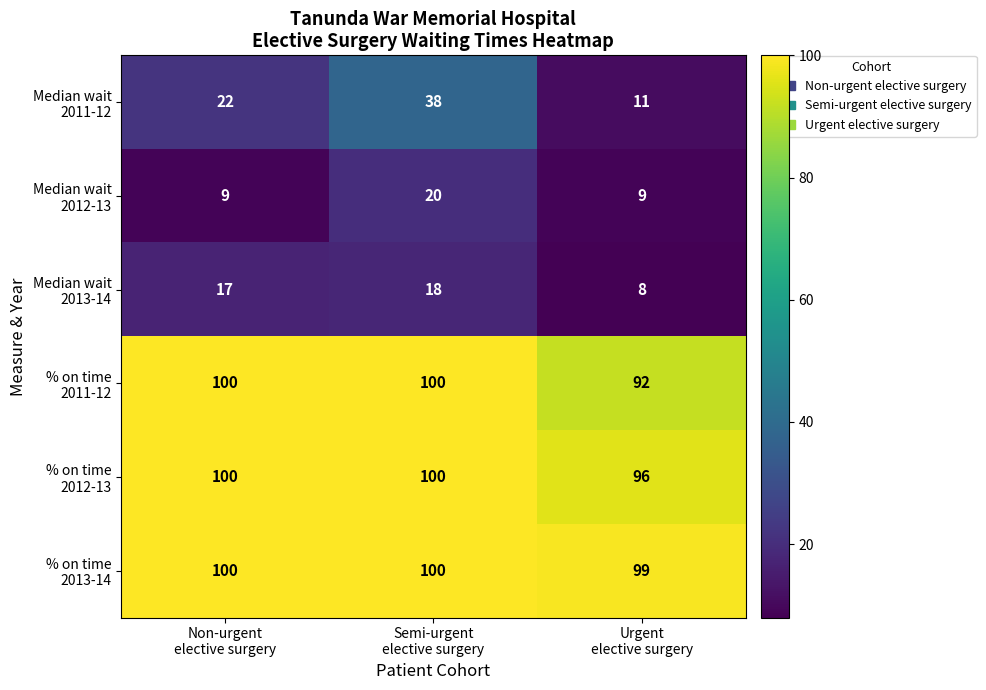

What is the greatest value displayed?

100